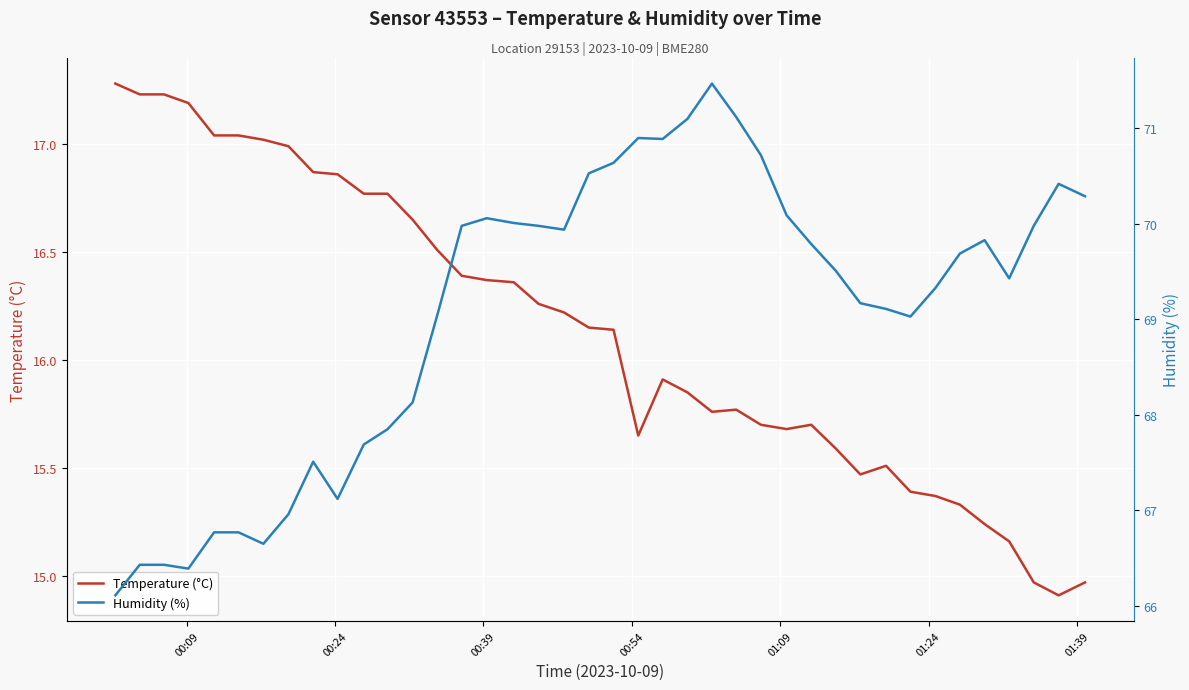

What is the minimum value for Temperature (°C)?

14.9